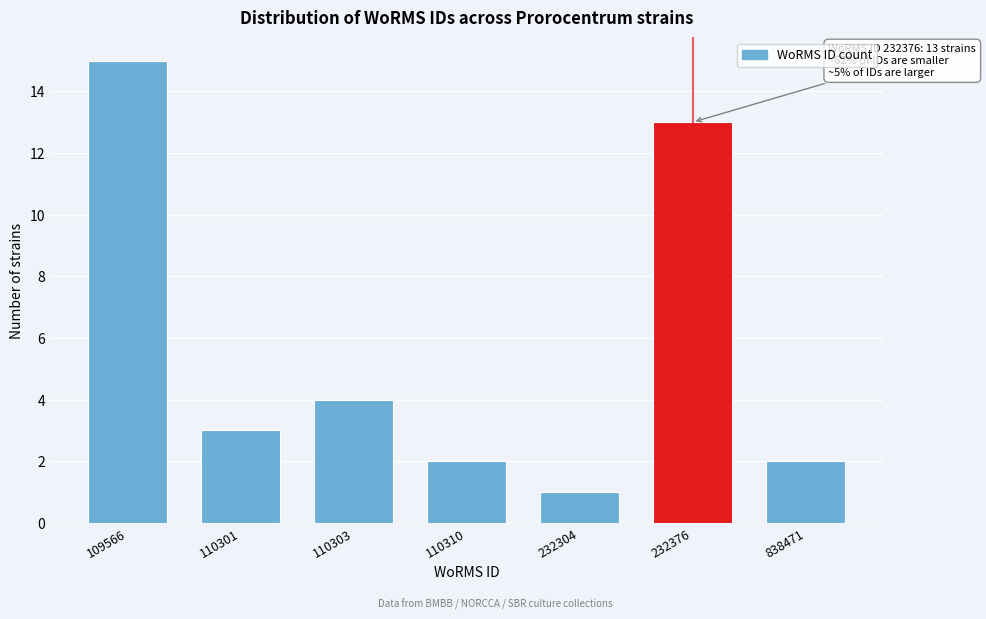

Reading left to right, transcribe all the data shown in this chart.

15	3	4	2	1	13	2